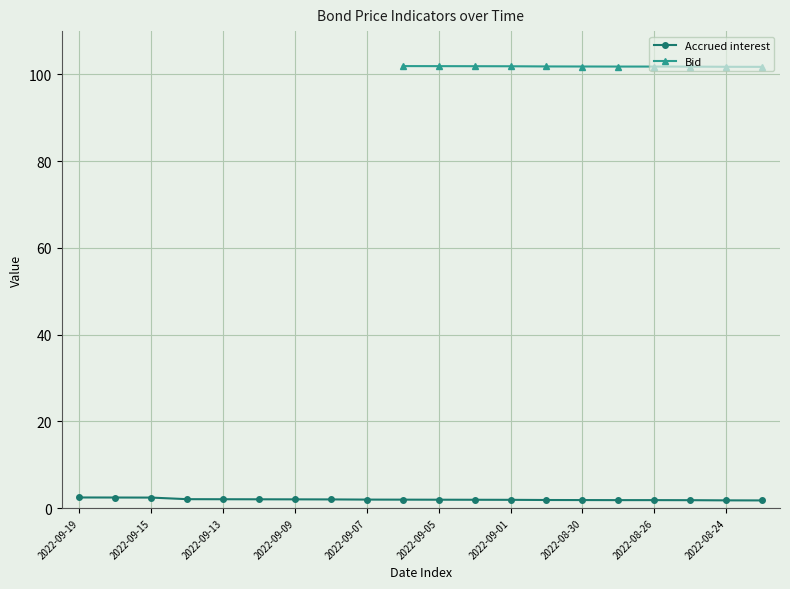

What is the difference between the maximum and minimum values?

0.7